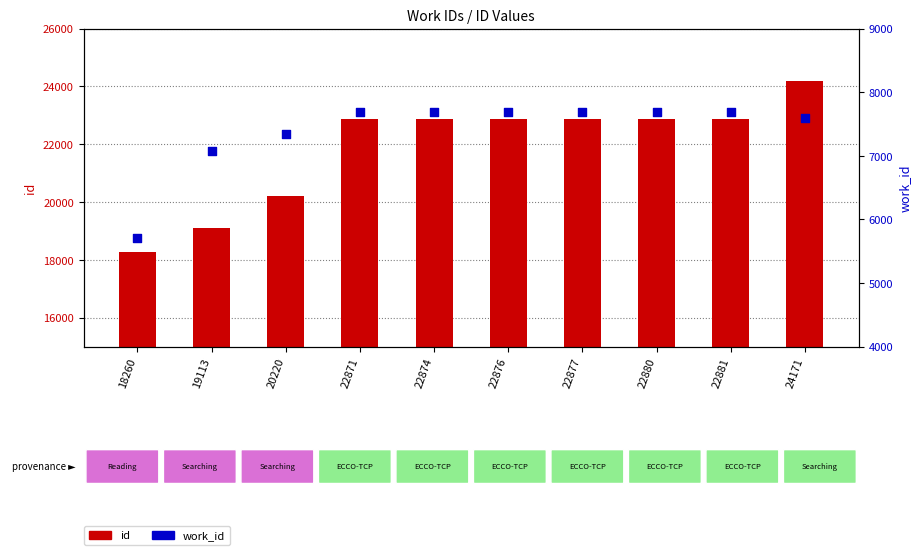

At which category is the sum across all series the highest?

24171